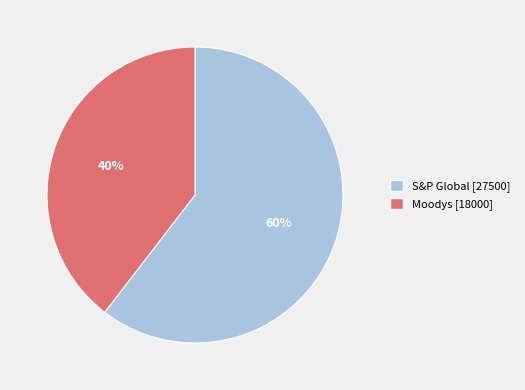

Rank the categories by value from lowest to highest.

Moodys, S&P Global